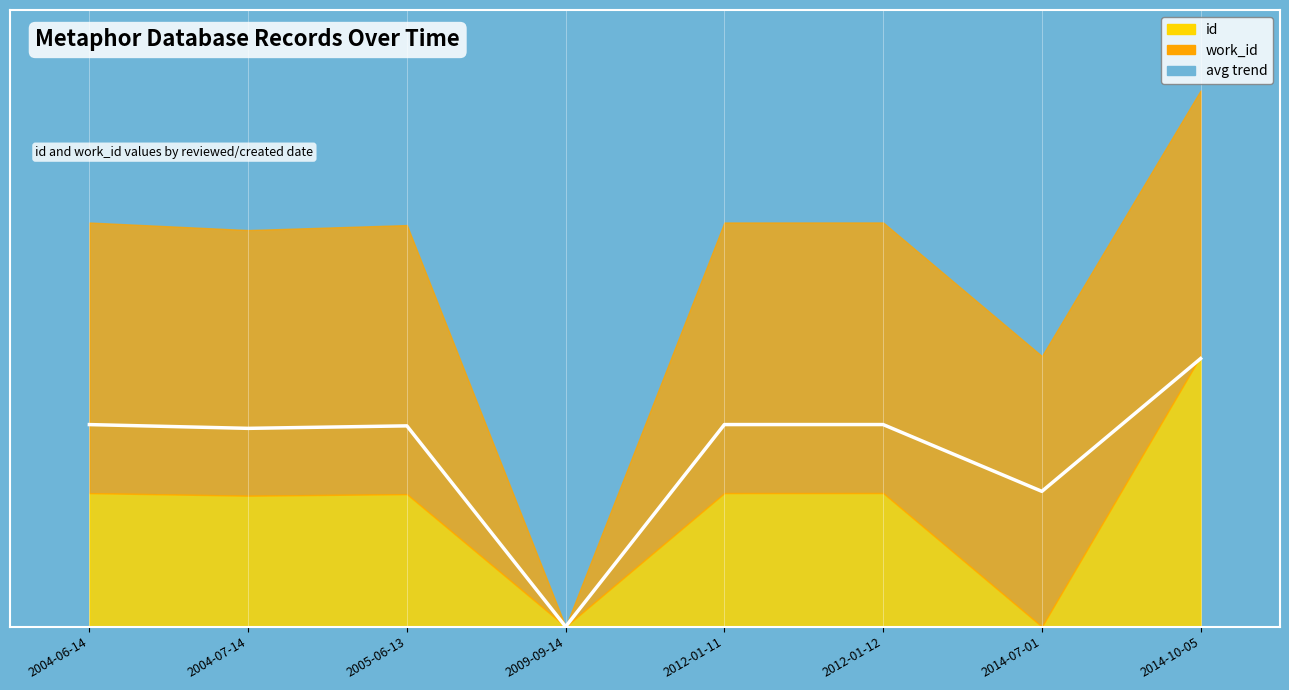

How many interior local valleys (lower than both neighbors) does the data have?

3